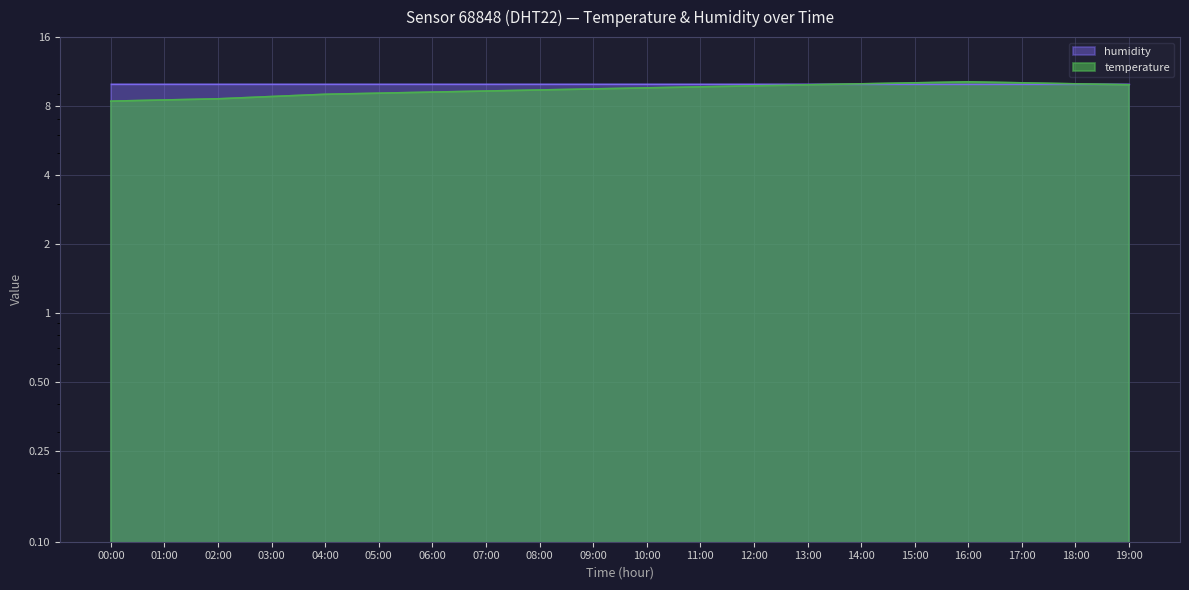

At which label does the data first exceed 9?

05:00